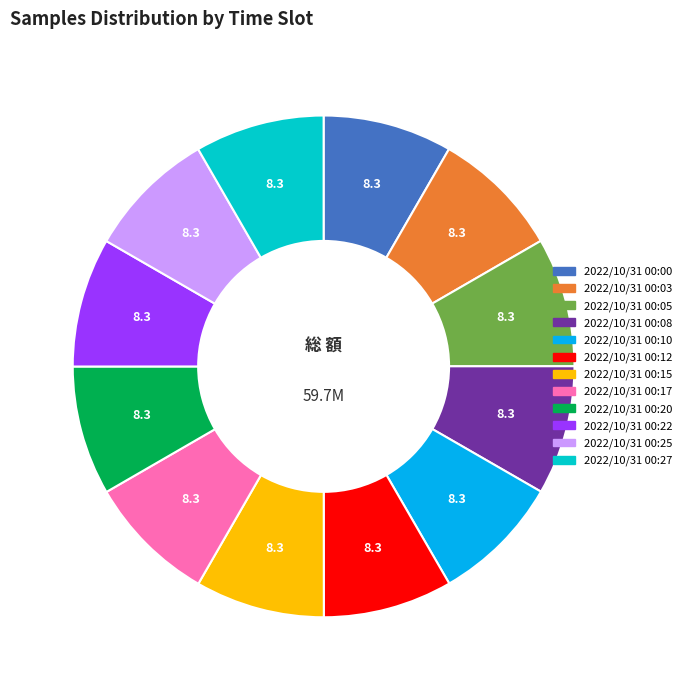

The 2022/10/31 00:25 slice represents 21% of the pie. True or false?

False